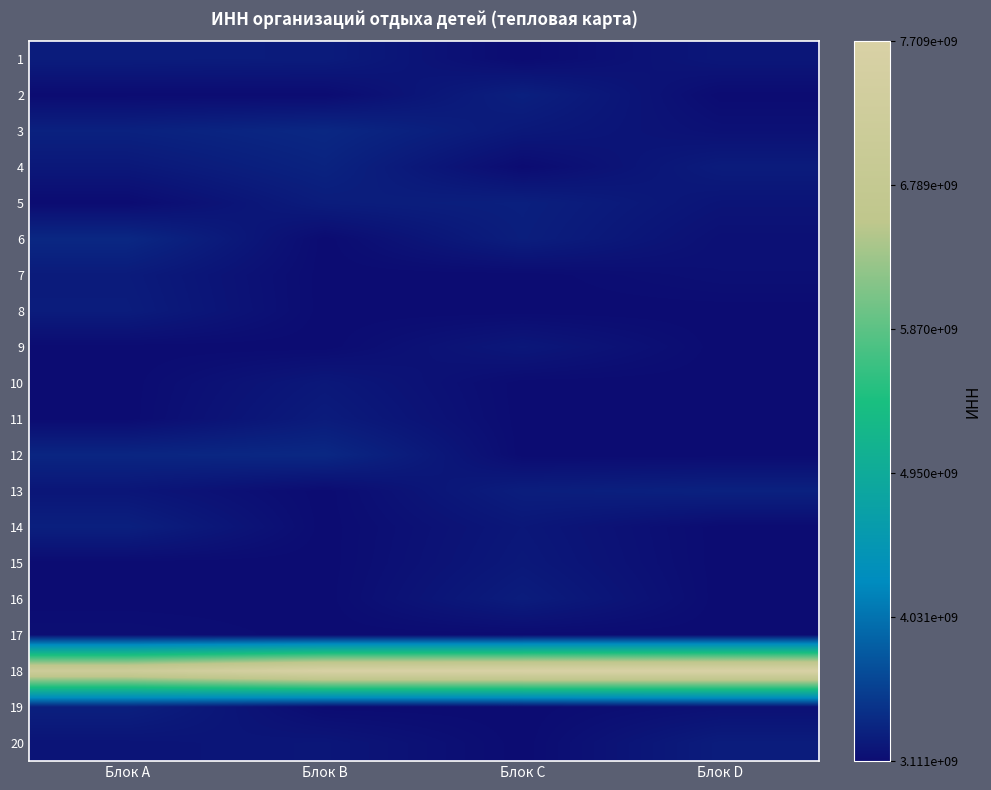

At Блок D, list the series in order from largest to smallest.

18, 13, 20, 4, 1, 5, 3, 19, 6, 7, 2, 8, 9, 10, 11, 12, 14, 15, 16, 17